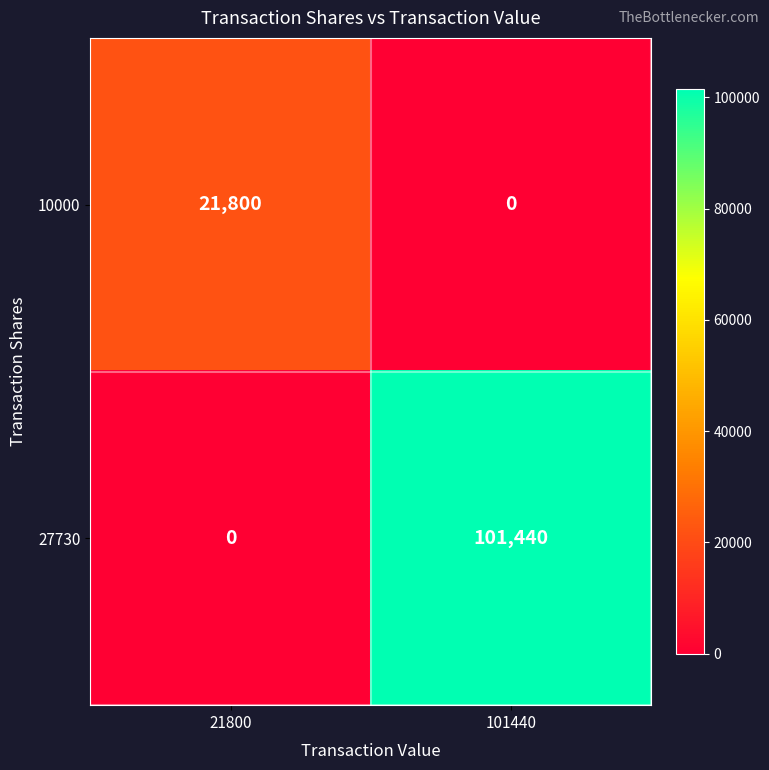

Read the 27730 value at 101440.

101440